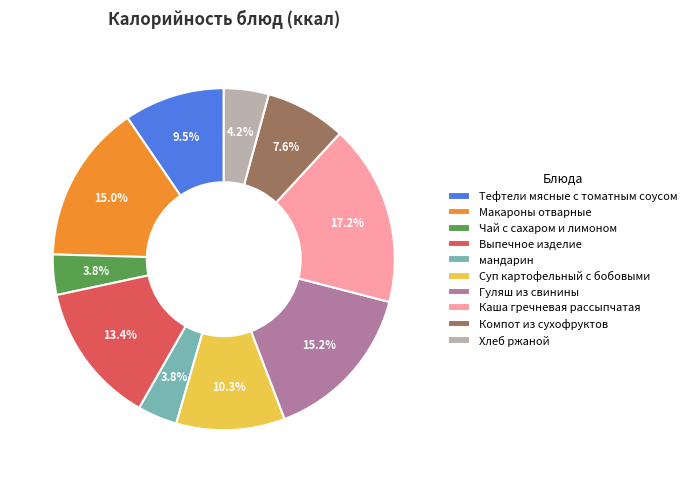

Is there a majority slice in this chart?

No